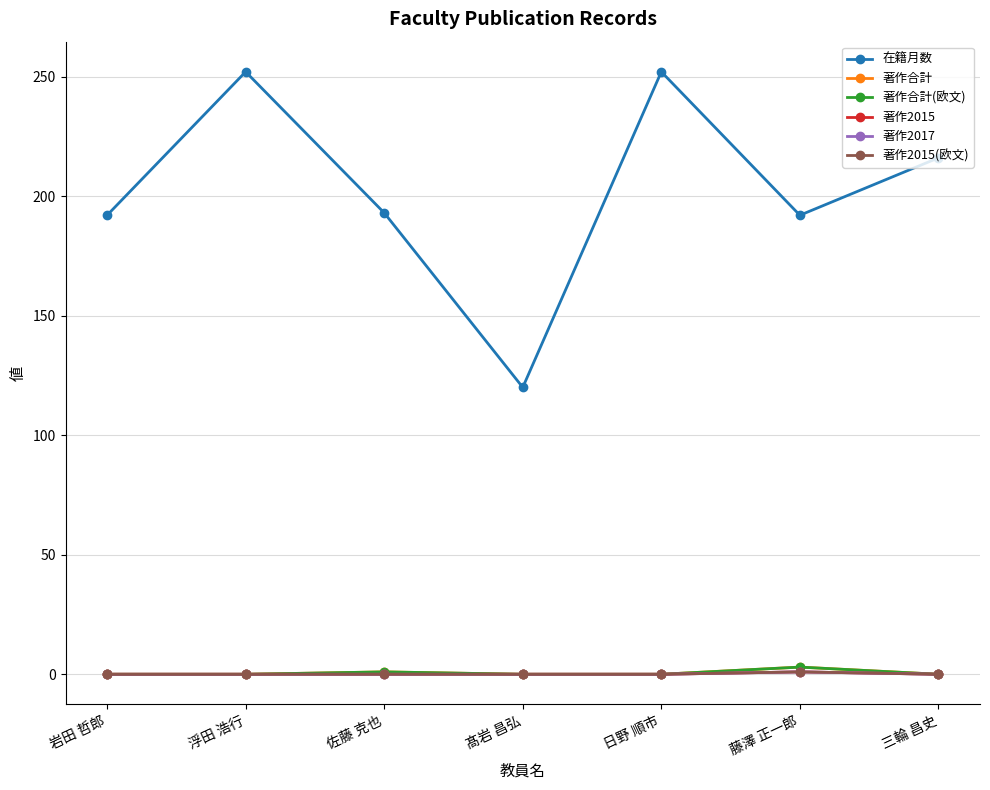

True or false: 著作2015 and 著作合計(欧文) cross at least once.

False